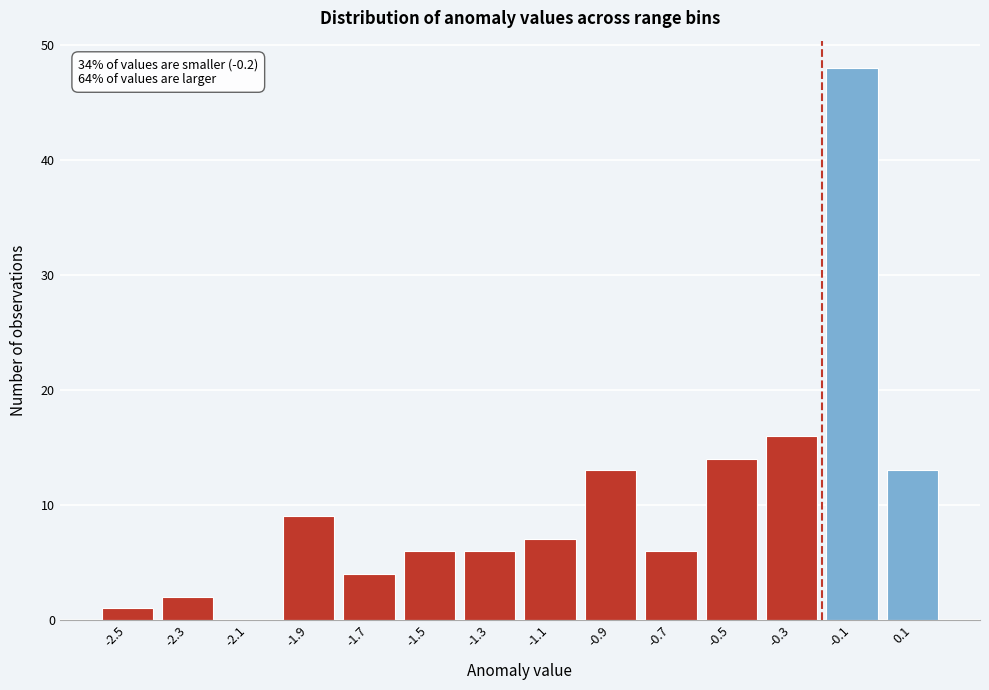

Over which range of the x-axis is the bar tallest?

-0.2 to 0.0